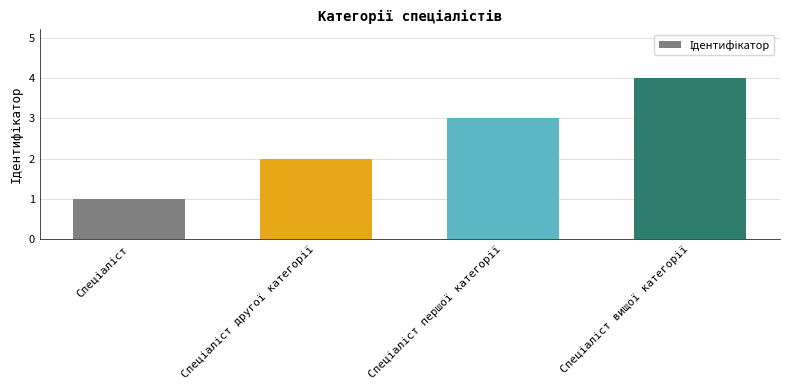

What is the difference between the maximum and minimum values?

3